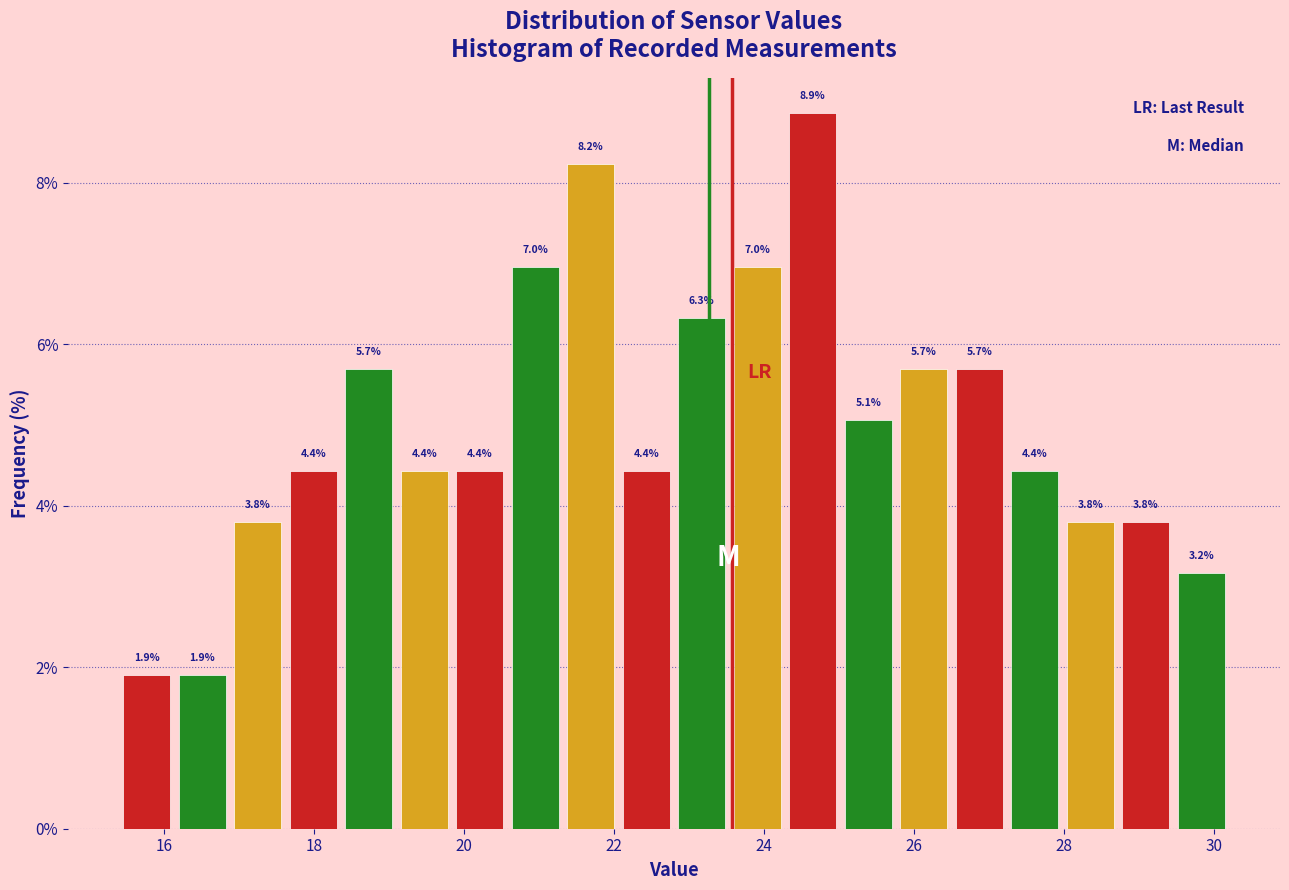

Around what value on the x-axis is the tallest bar? Give the approximate position of its centre, as read against the axis.

24.6